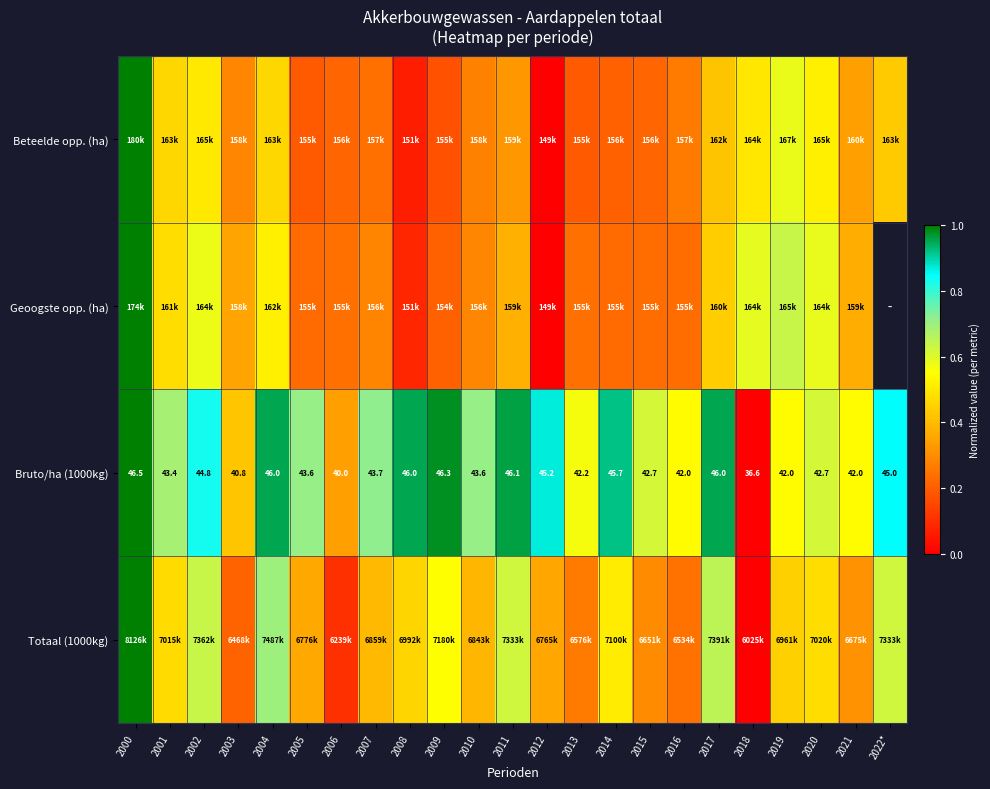

What value does the Totaal (1000kg) series have at 2021?

0.3